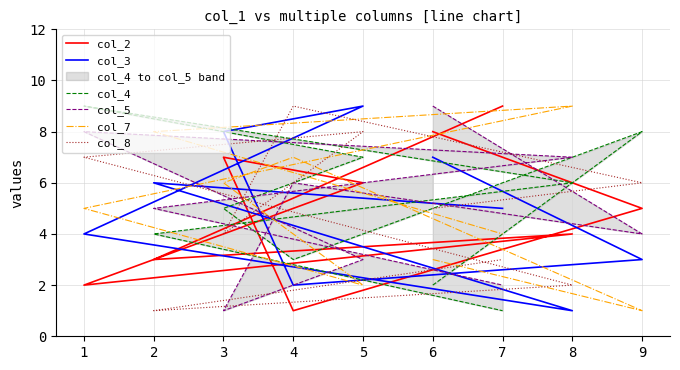

How many times do col_8 and col_2 cross each other?

4